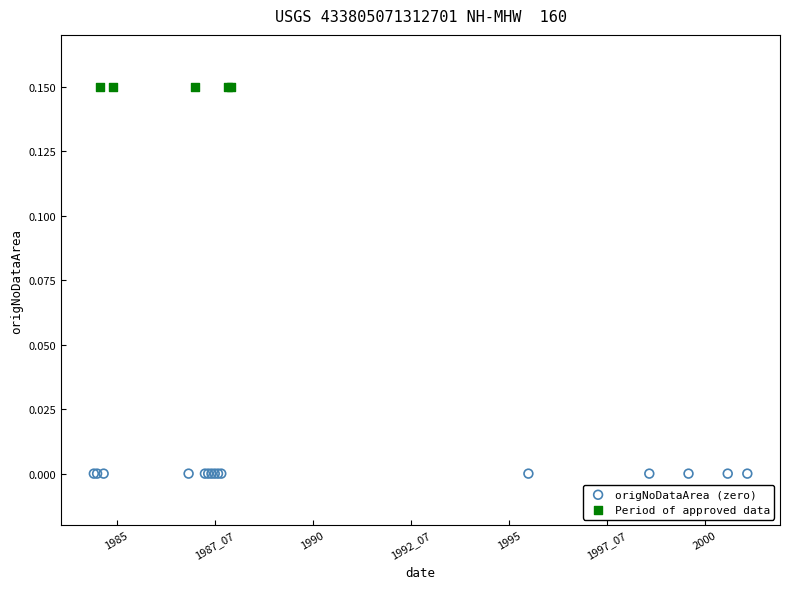

Which series contains the highest Y value?

Period of approved data